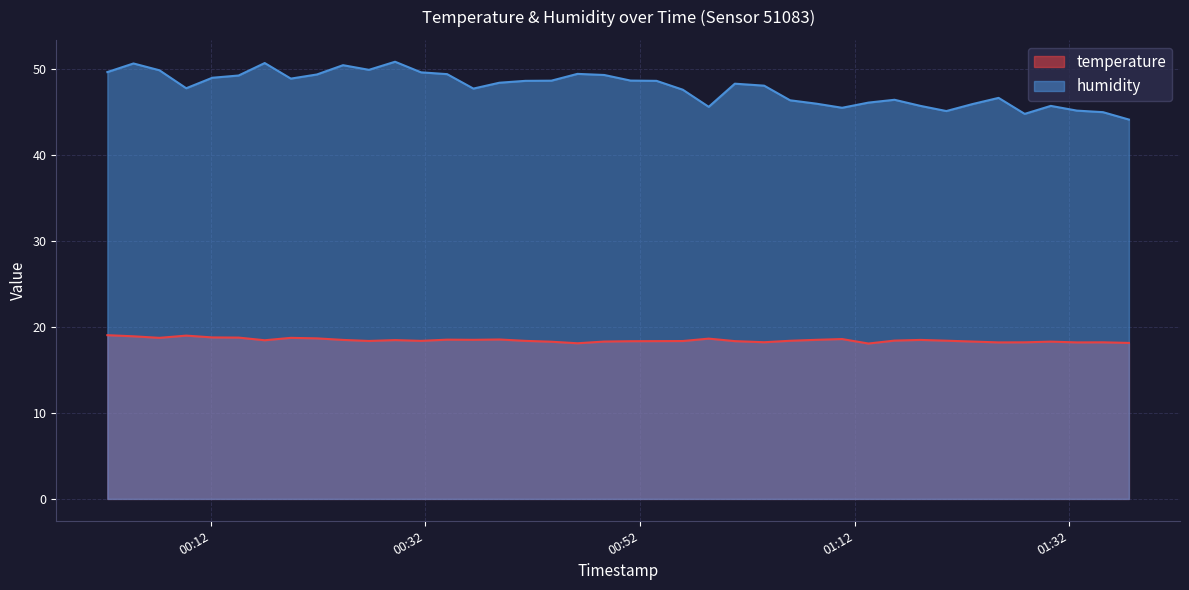

Is it true that temperature equals 27.3 at 2022-07-18T00:46:10?

False